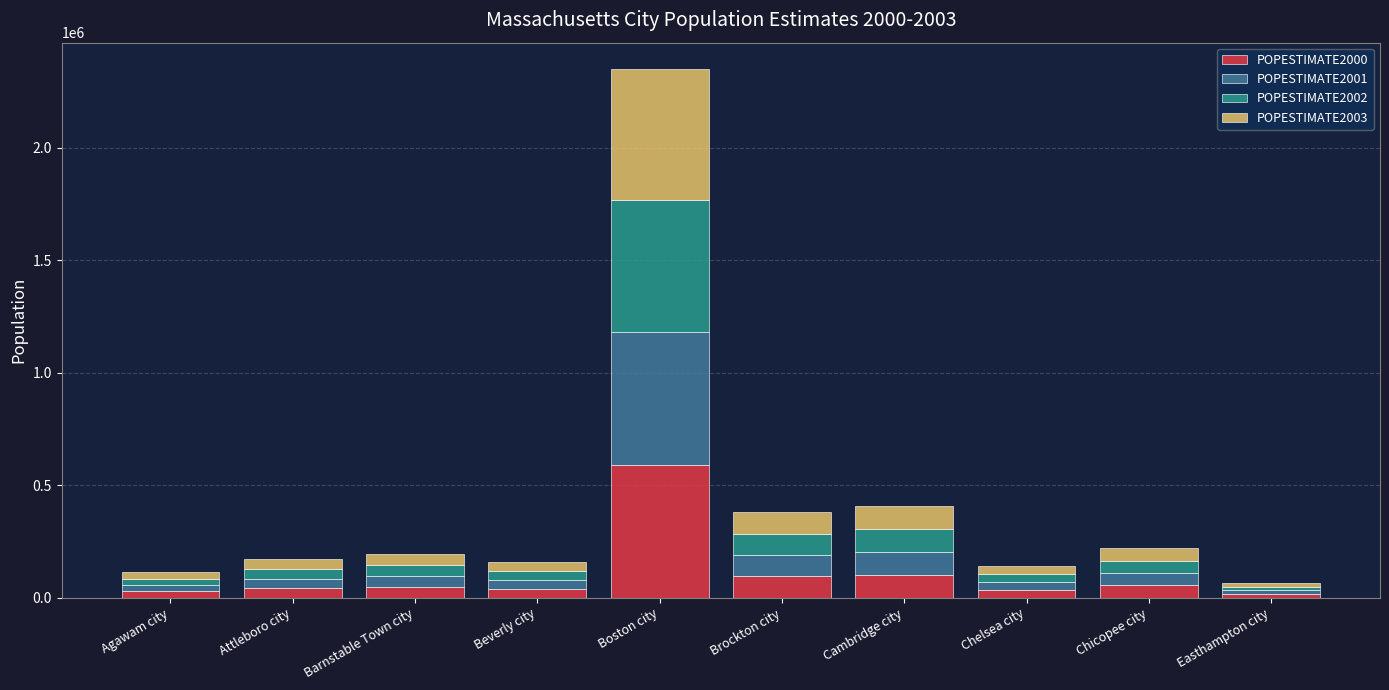

At which category is the sum across all series the highest?

Boston city